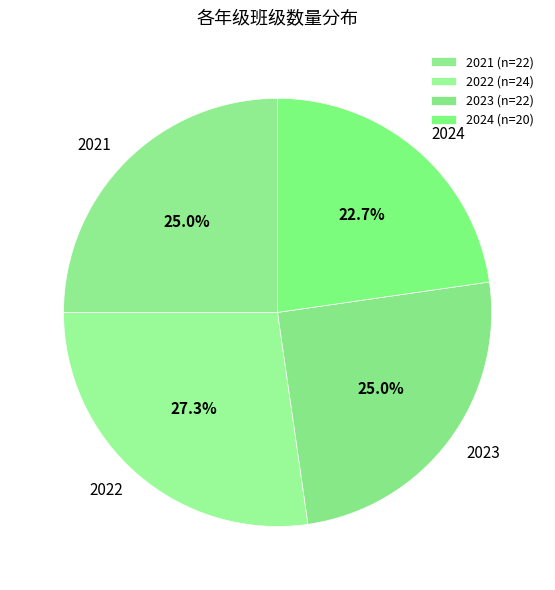

Which category has the biggest portion of the pie?

2022